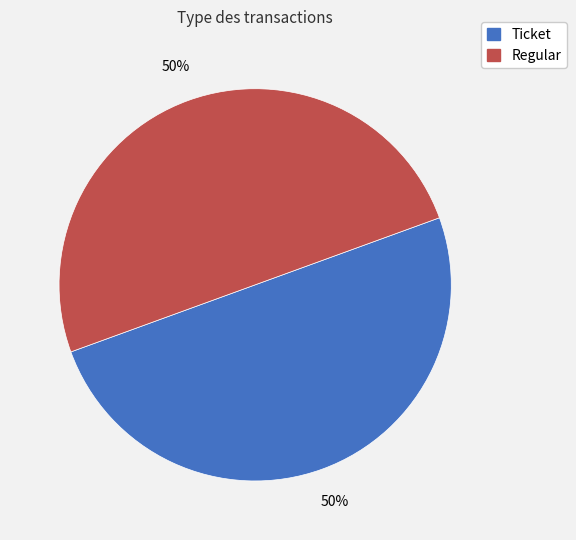

To the nearest percent, what is the combined percentage of Ticket and Regular?

100%